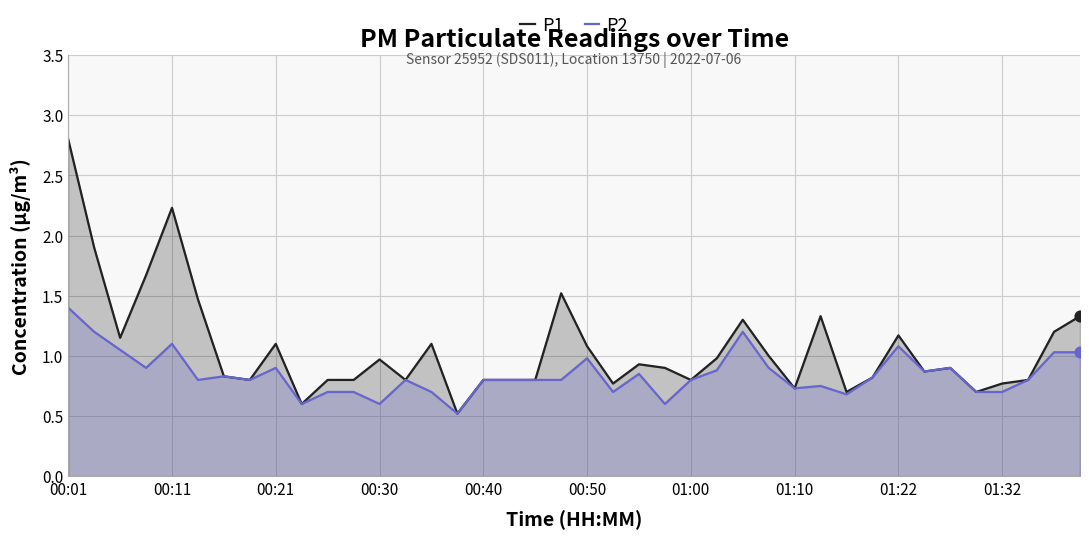

What are all the series names shown in the legend?

P1, P2